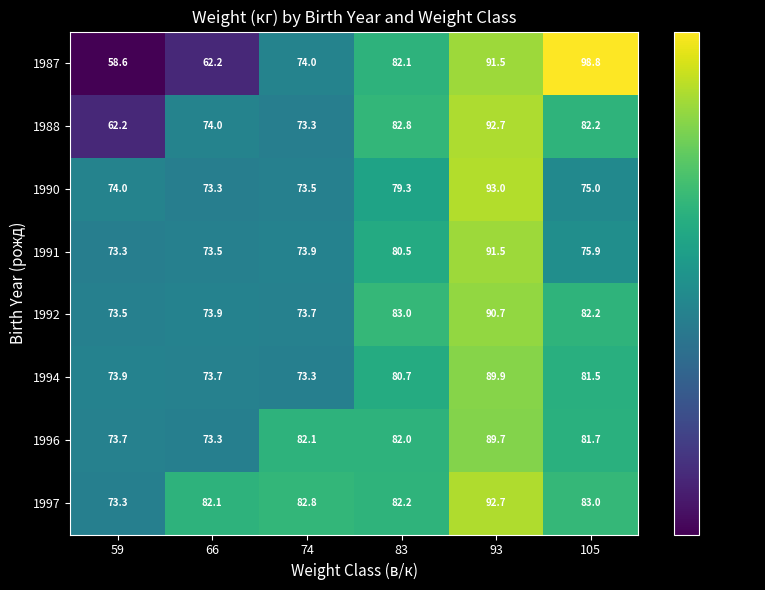

What is the highest value of the 1996 series?

89.7